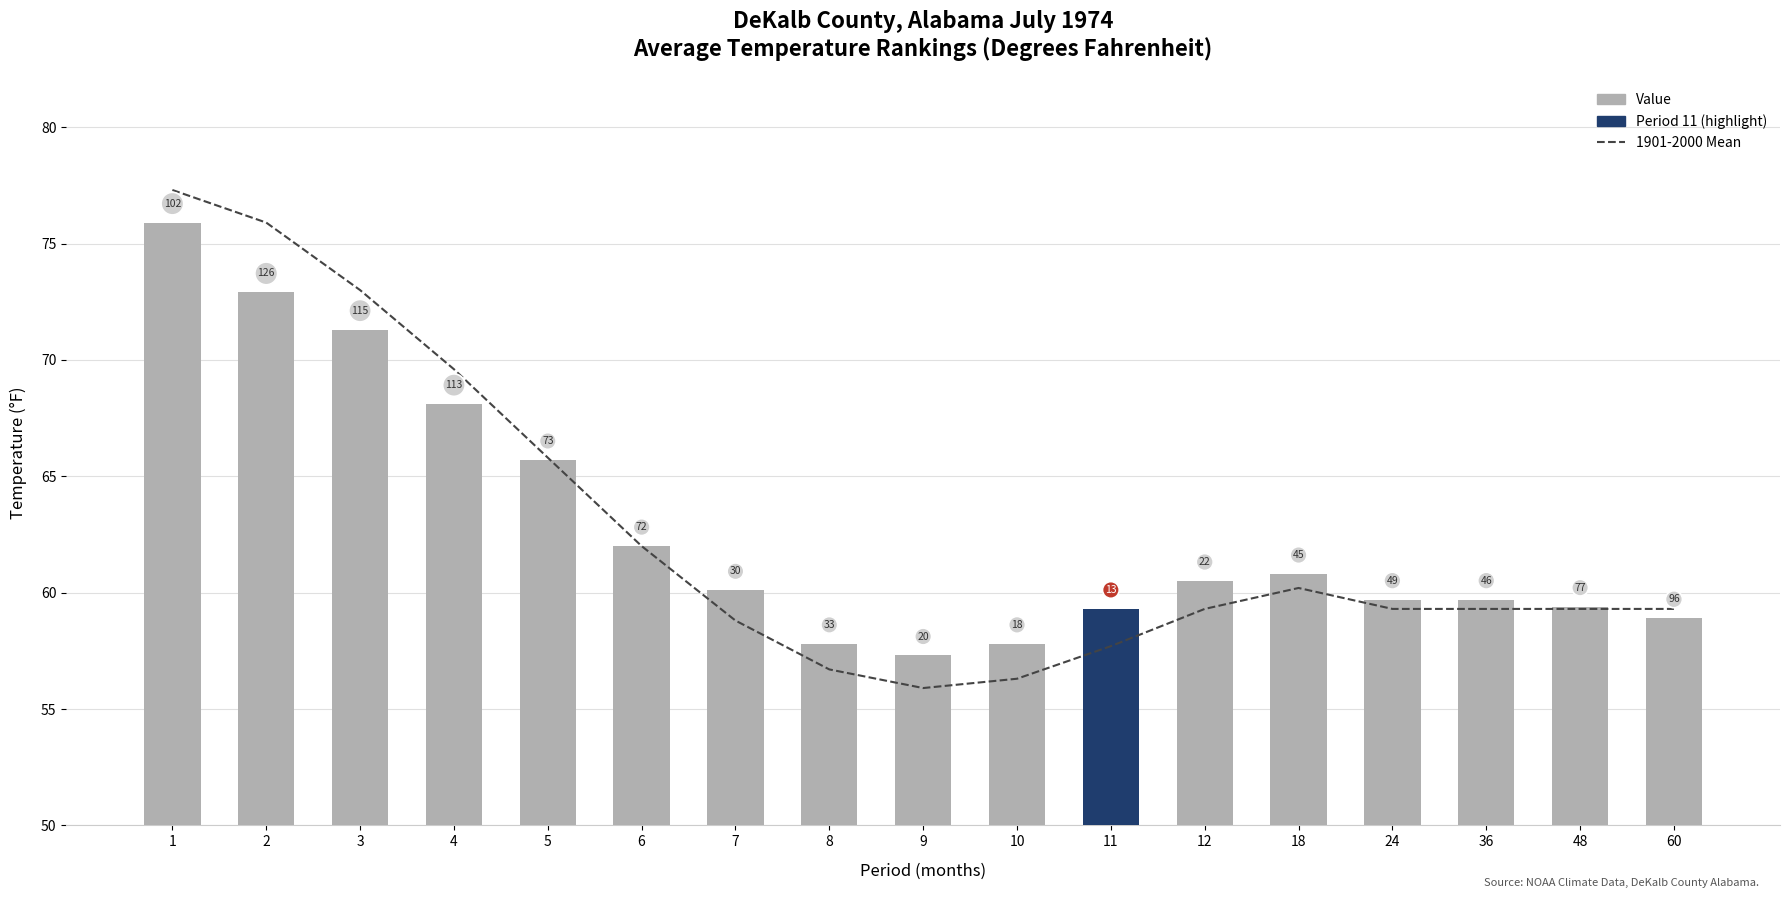

At which label does 1901-2000 Mean reach its minimum?

9